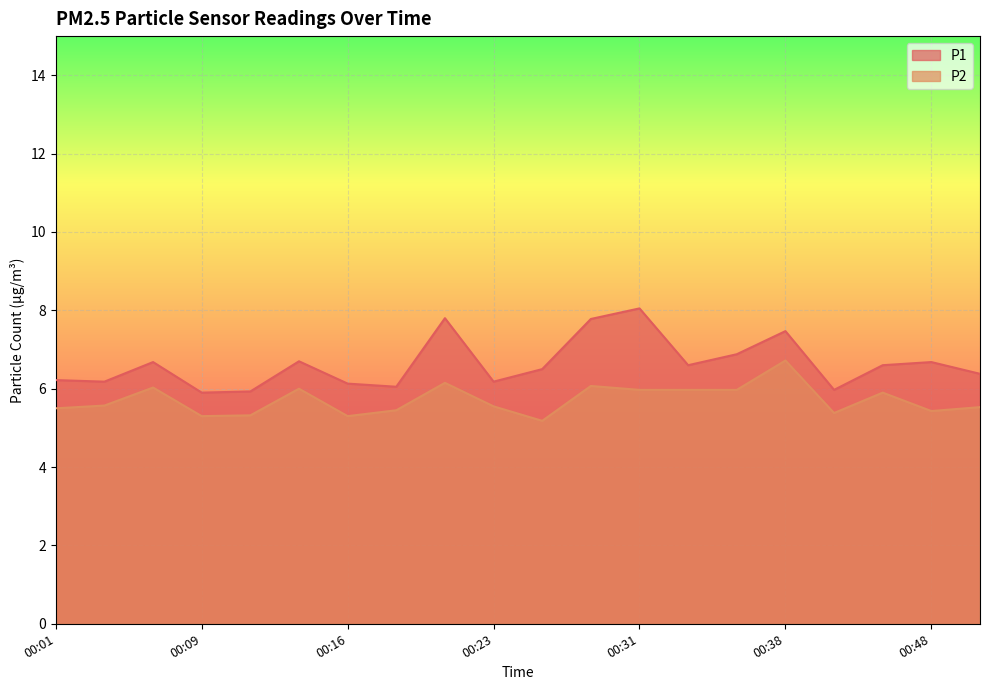

True or false: P1 has a value of 1.9 at 00:04.

False